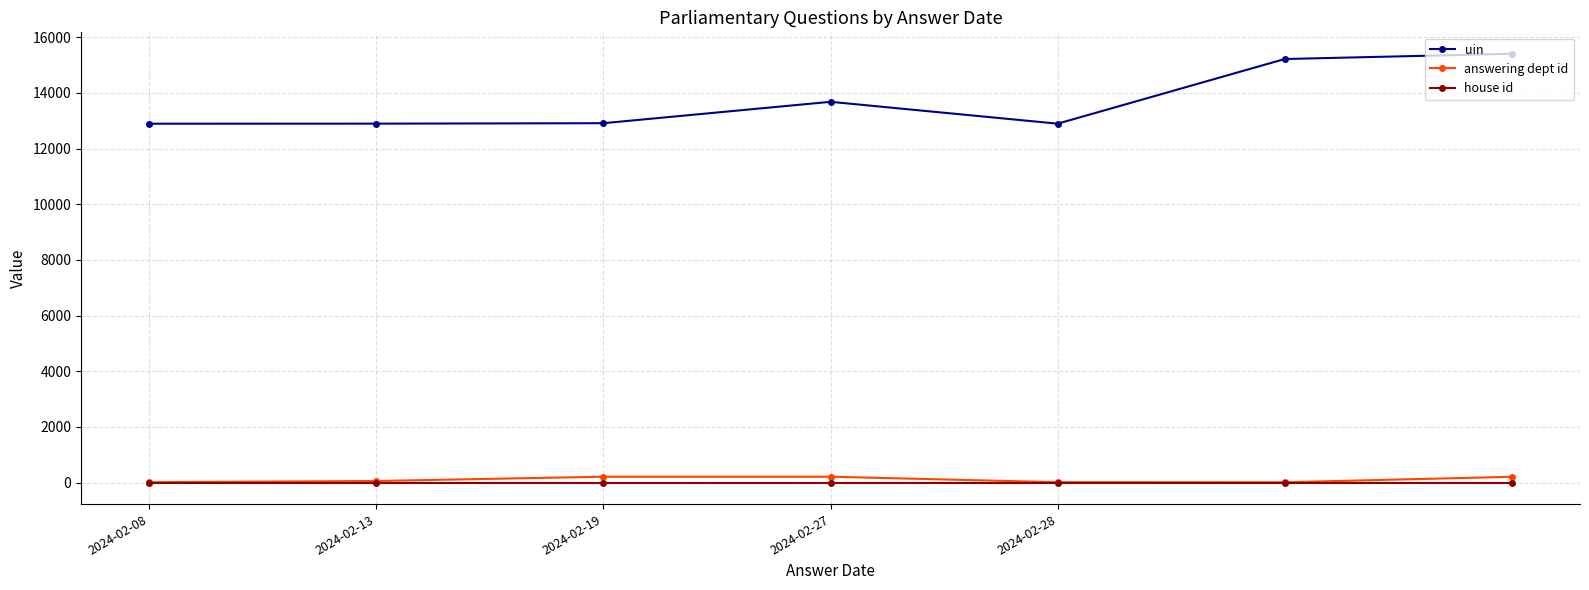

True or false: uin has more than 0 interior local peaks.

True